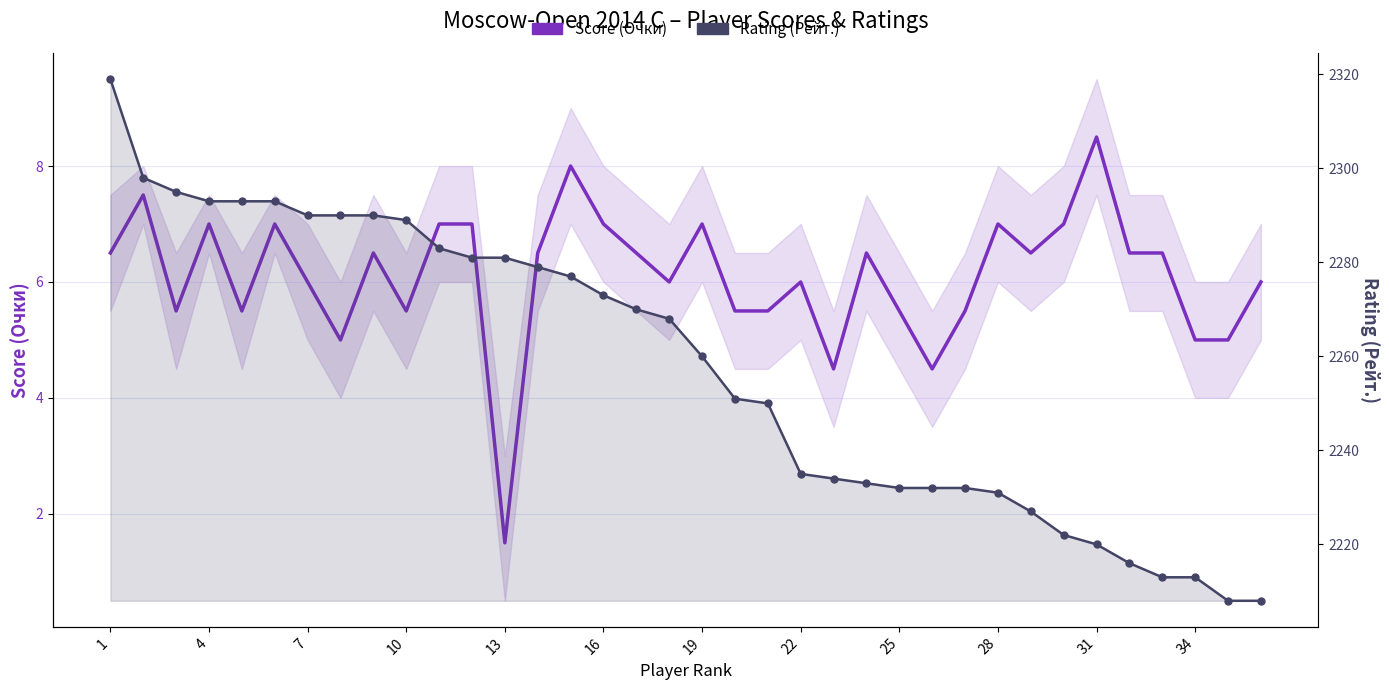

What is the maximum value for Rating (Рейт.)?

2319.0